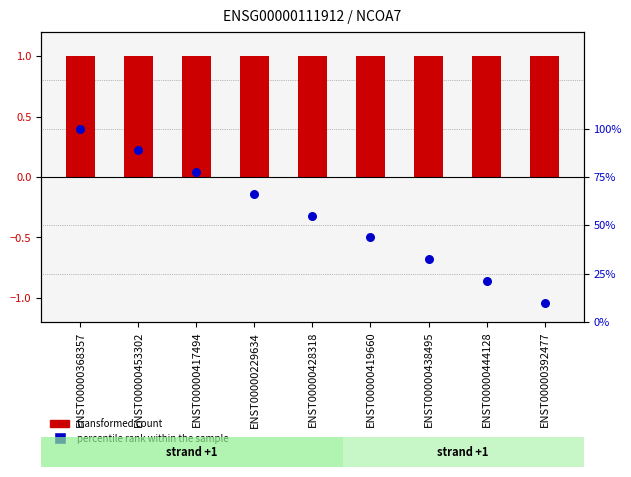

What are all the series names shown in the legend?

transformed count, percentile rank within the sample